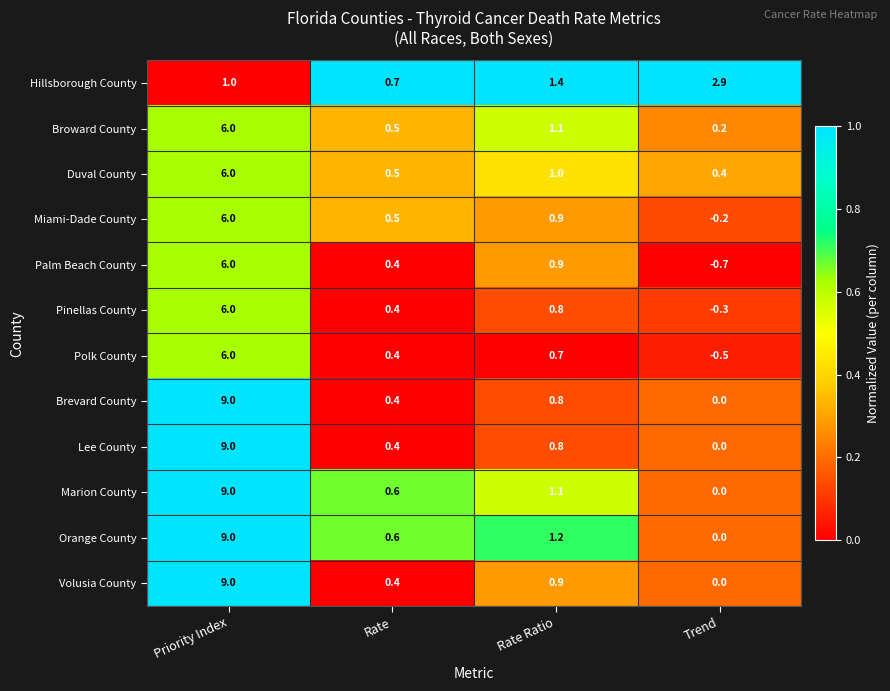

What is the sum of the Broward County values at Rate and Trend?

0.7